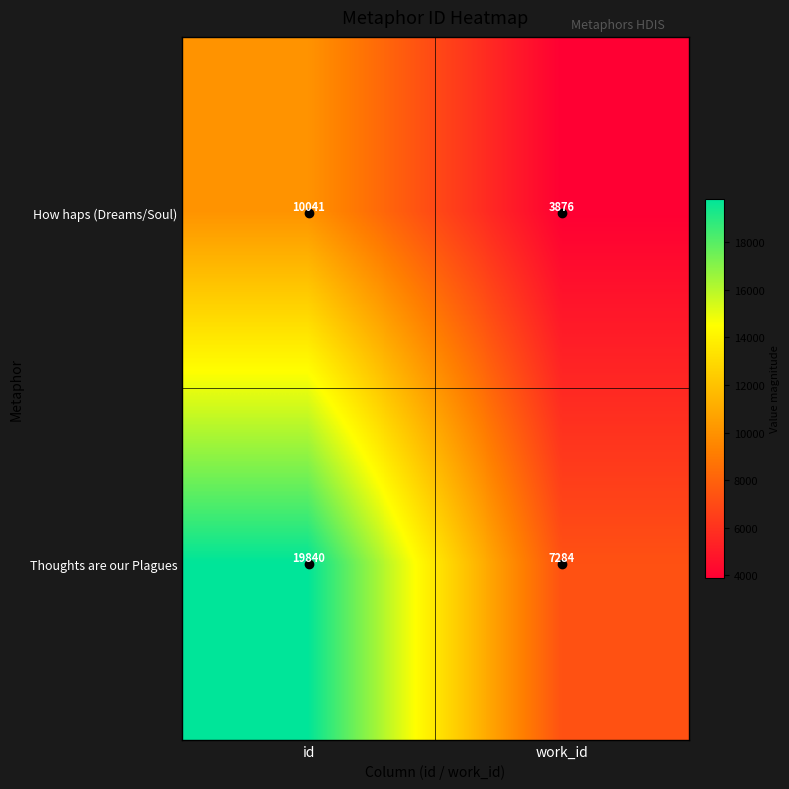

What is the average value of the Thoughts are our Plagues series?

13562